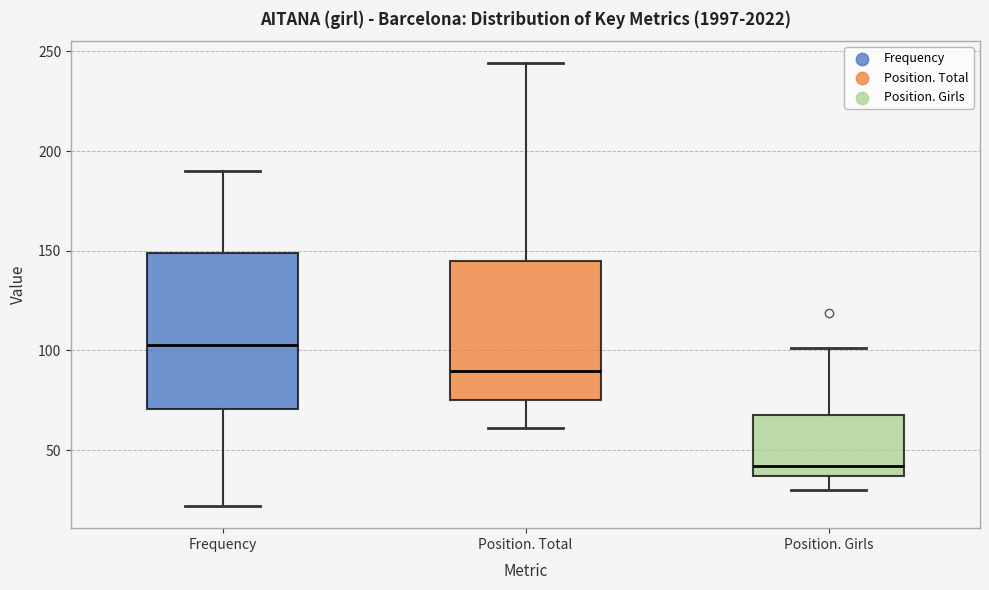

Where does the median line of the box for Position. Total sit on the y-axis? The values are not printed on the chart, so give them approximately, as read against the axis.

90